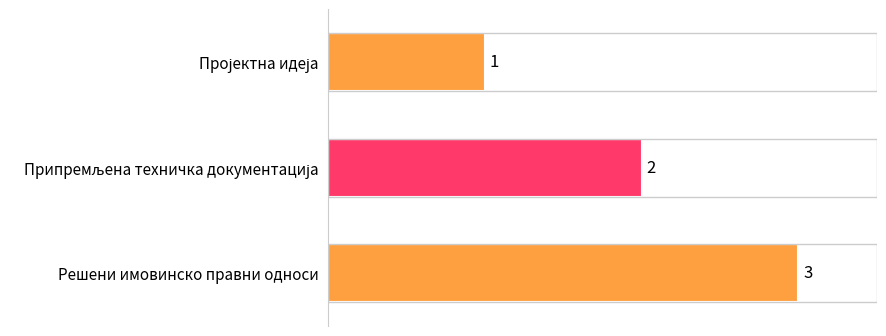

What is the difference between the second highest and minimum values?

1